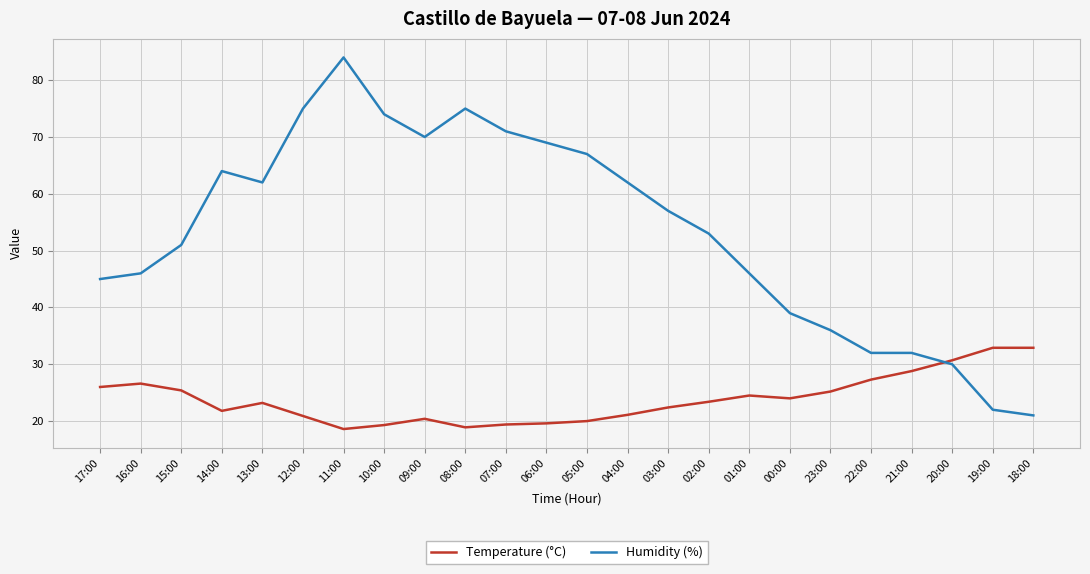

At which category is the sum across all series the highest?

11:00